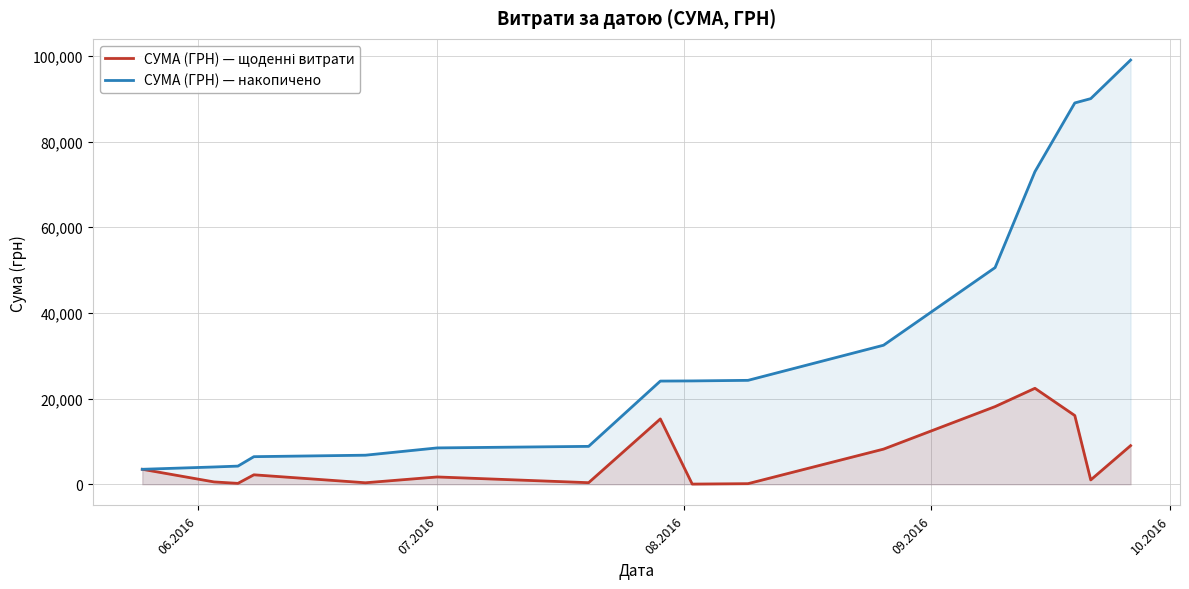

Does the chart display data point markers on the line(s)?

No